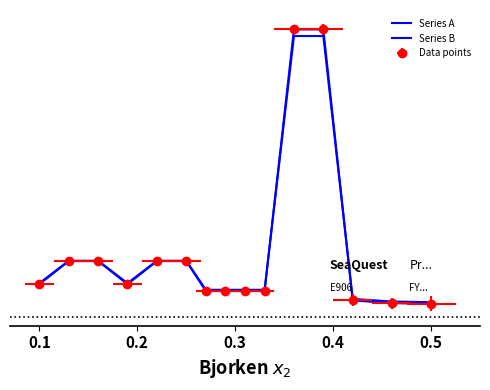

Is the value of Series B at 5 greater than the value of Series A at 8?

Yes